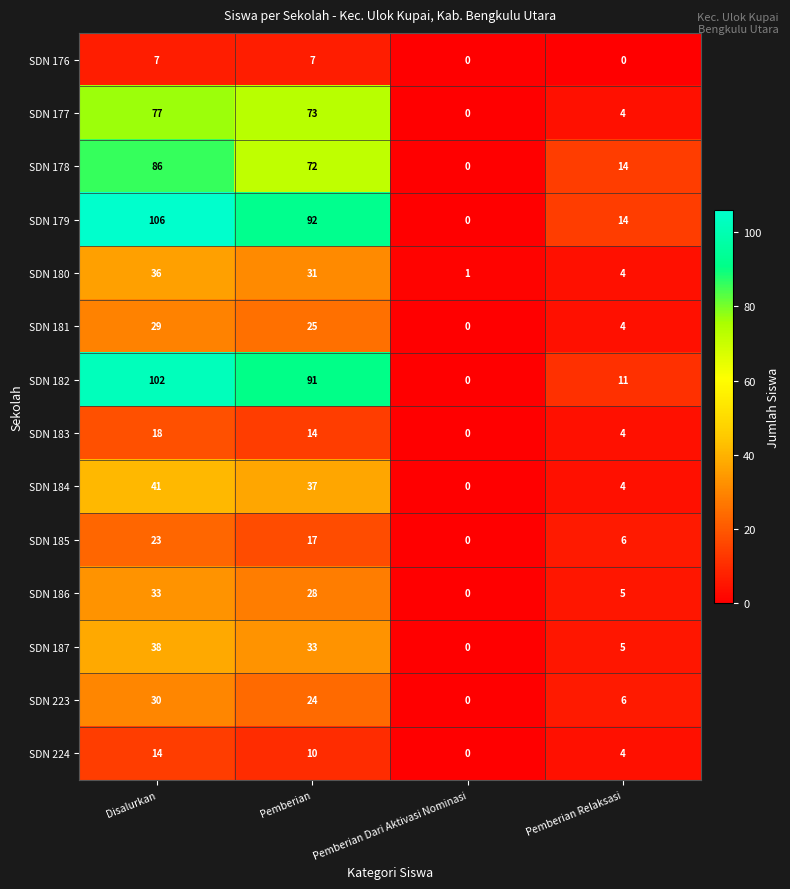

What is the maximum value shown in the chart?

106